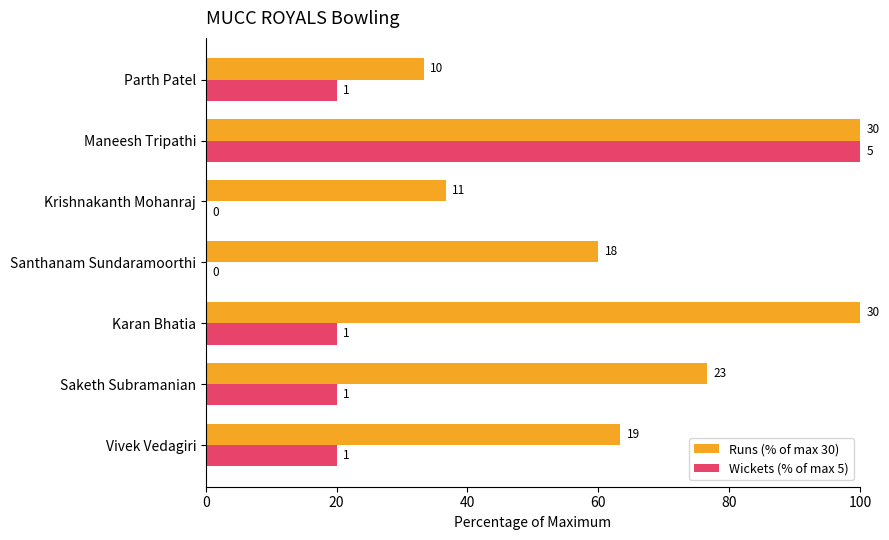

What are all the series names shown in the legend?

Runs (% of max 30), Wickets (% of max 5)